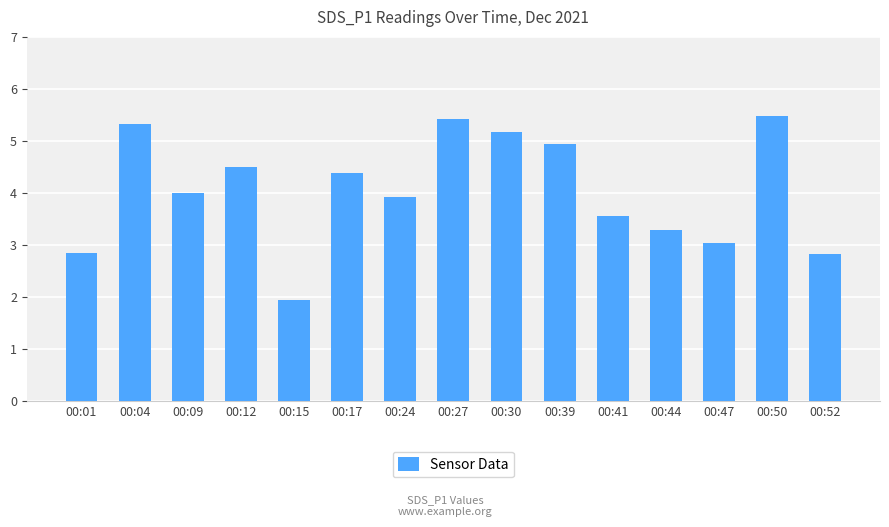

Where does the data first go above 4?

00:04